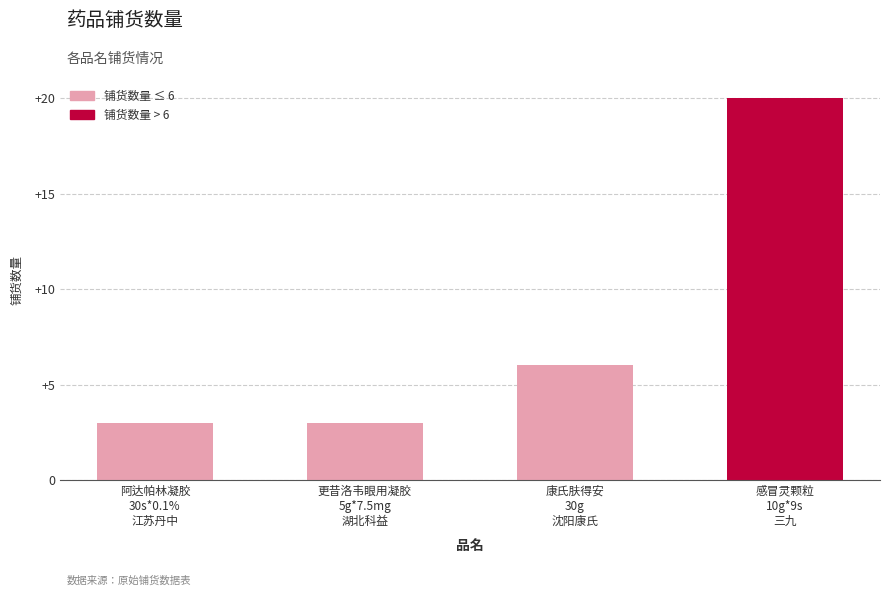

What is the label of the 3rd bar from the left?

康氏肤得安
30g
沈阳康氏